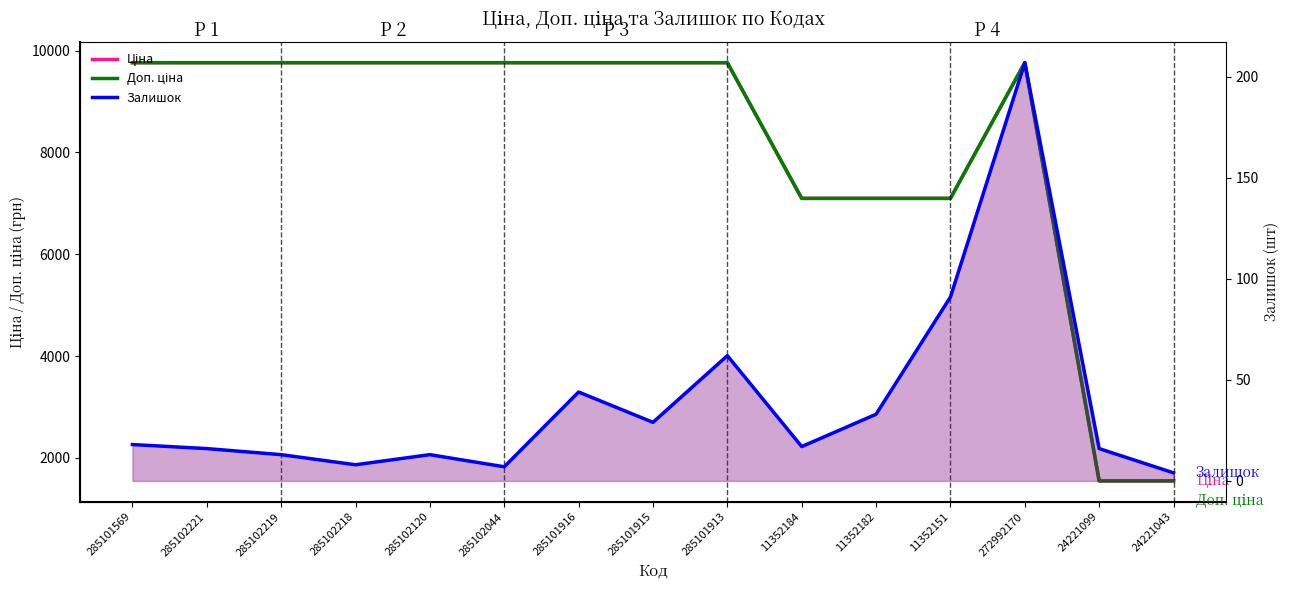

List the labels in order of Ціна value, largest first.

285101569, 285102221, 285102219, 285102218, 285102120, 285102044, 285101916, 285101915, 285101913, 272992170, 11352184, 11352182, 11352151, 24221099, 24221043